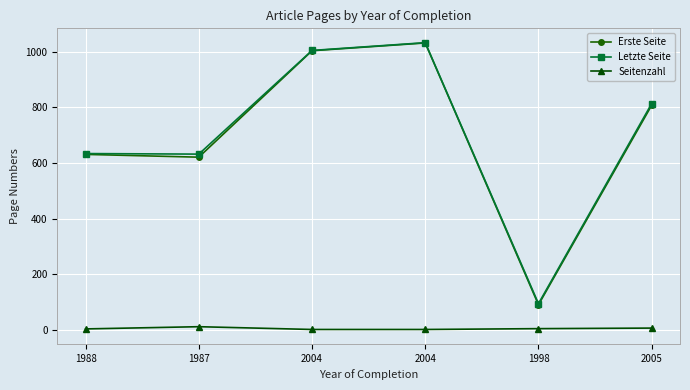

How many data points does each series have?

6